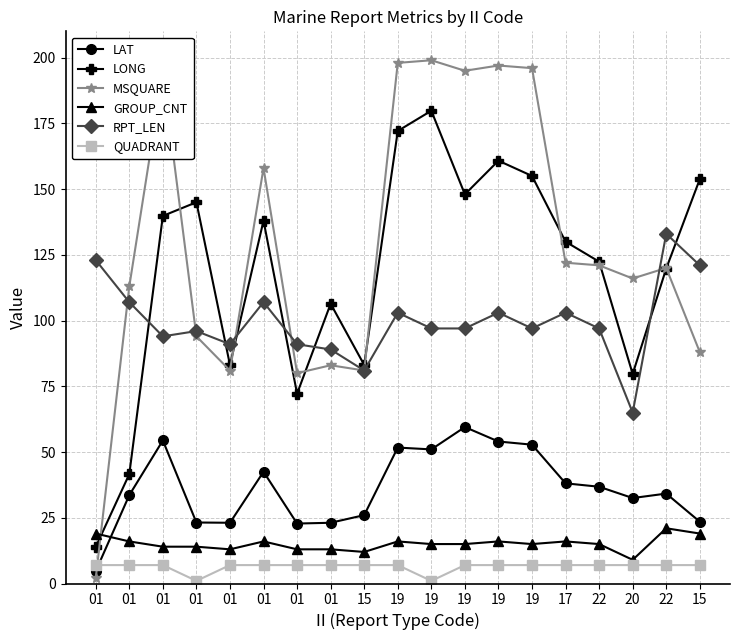

Reading right to left, extract all data points from this chart.

LAT: 15=23.5	22=34.2	20=32.5	22=36.8	17=38.1	19=52.8	19=54.0	19=59.5	19=51.0	19=51.7	15=26.0	01=23.1	01=22.8	01=42.5	01=23.1	01=23.2	01=54.4	01=33.6	01=4.7
LONG: 15=153.8	22=119.8	20=79.7	22=122.4	17=130.0	19=155.0	19=160.8	19=148.0	19=179.8	19=172.1	15=83.1	01=106.4	01=72.2	01=138.0	01=83.1	01=145.0	01=139.8	01=41.6	01=13.9
MSQUARE: 15=88.0	22=120.0	20=116.0	22=121.0	17=122.0	19=196.0	19=197.0	19=195.0	19=199.0	19=198.0	15=81.0	01=83.0	01=80.0	01=158.0	01=81.0	01=94.0	01=194.0	01=113.0	01=2.0
GROUP_CNT: 15=19.0	22=21.0	20=9.0	22=15.0	17=16.0	19=15.0	19=16.0	19=15.0	19=15.0	19=16.0	15=12.0	01=13.0	01=13.0	01=16.0	01=13.0	01=14.0	01=14.0	01=16.0	01=19.0
RPT_LEN: 15=121.0	22=133.0	20=65.0	22=97.0	17=103.0	19=97.0	19=103.0	19=97.0	19=97.0	19=103.0	15=81.0	01=89.0	01=91.0	01=107.0	01=91.0	01=96.0	01=94.0	01=107.0	01=123.0
QUADRANT: 15=7.0	22=7.0	20=7.0	22=7.0	17=7.0	19=7.0	19=7.0	19=7.0	19=1.0	19=7.0	15=7.0	01=7.0	01=7.0	01=7.0	01=7.0	01=1.0	01=7.0	01=7.0	01=7.0